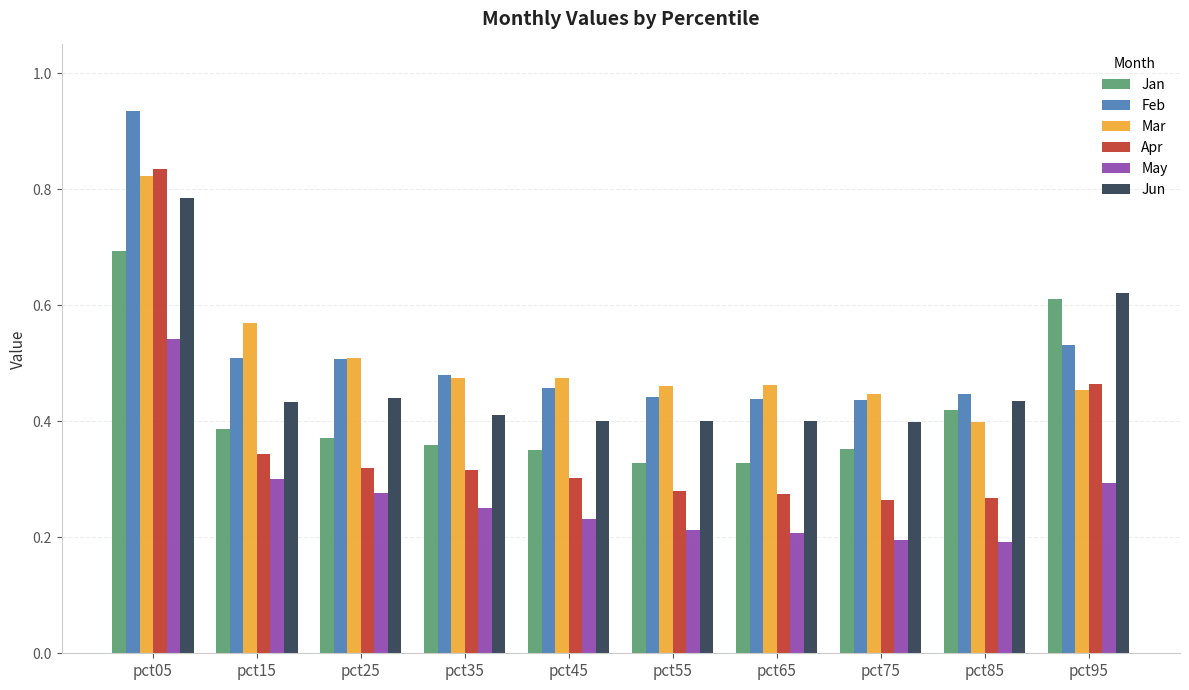

Which label corresponds to the largest value in the chart?

pct05